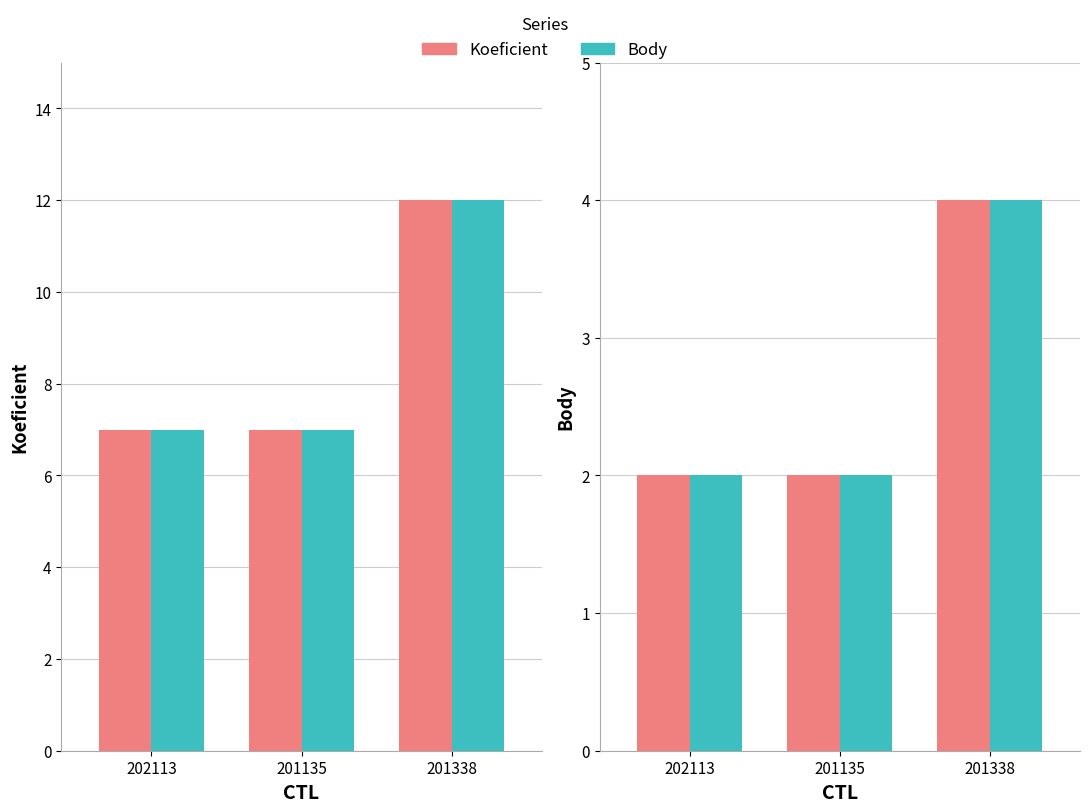

List the series in order of their overall mean, highest first.

Koeficient, Body